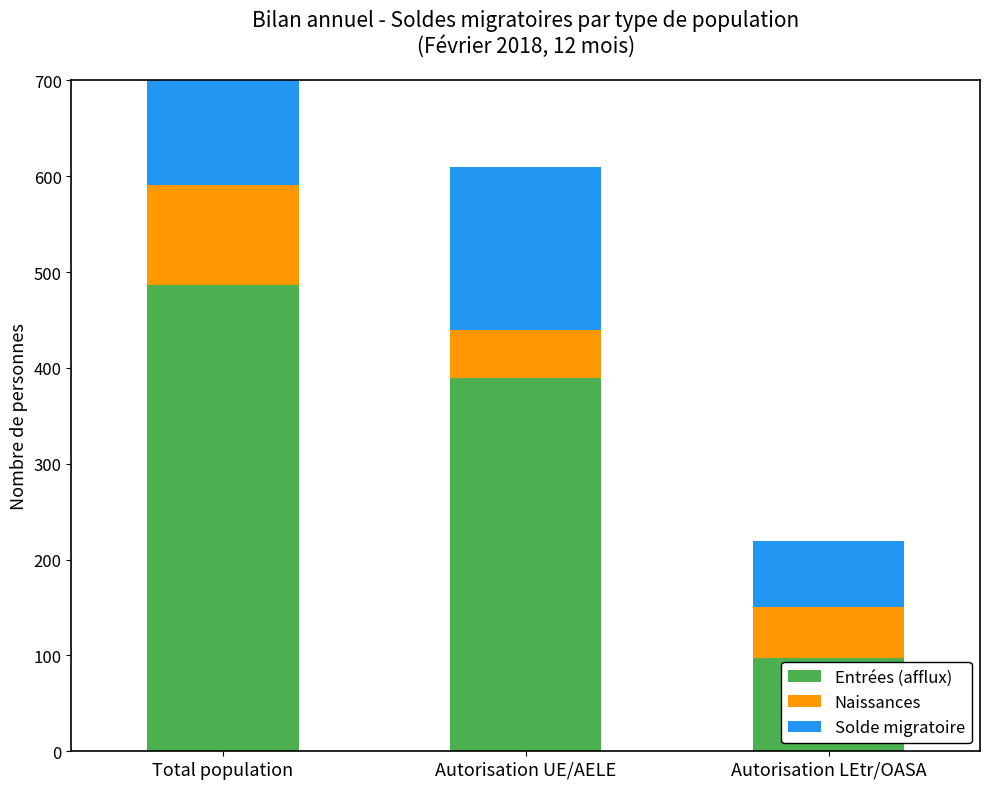

The value of Entrées (afflux) at Autorisation LEtr/OASA is 97. True or false?

True